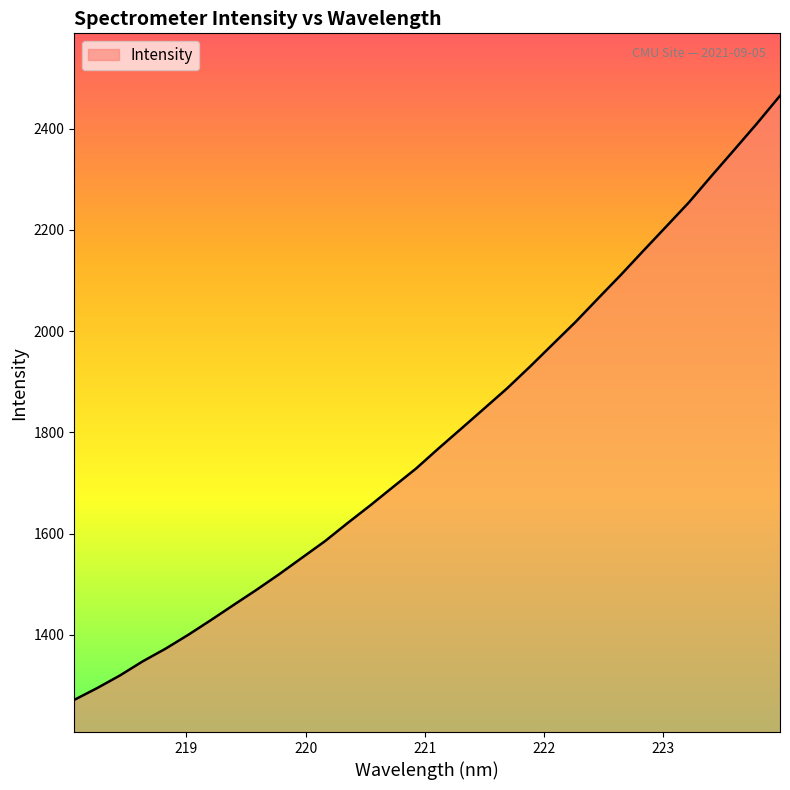

What is the minimum value shown in the chart?

1271.6